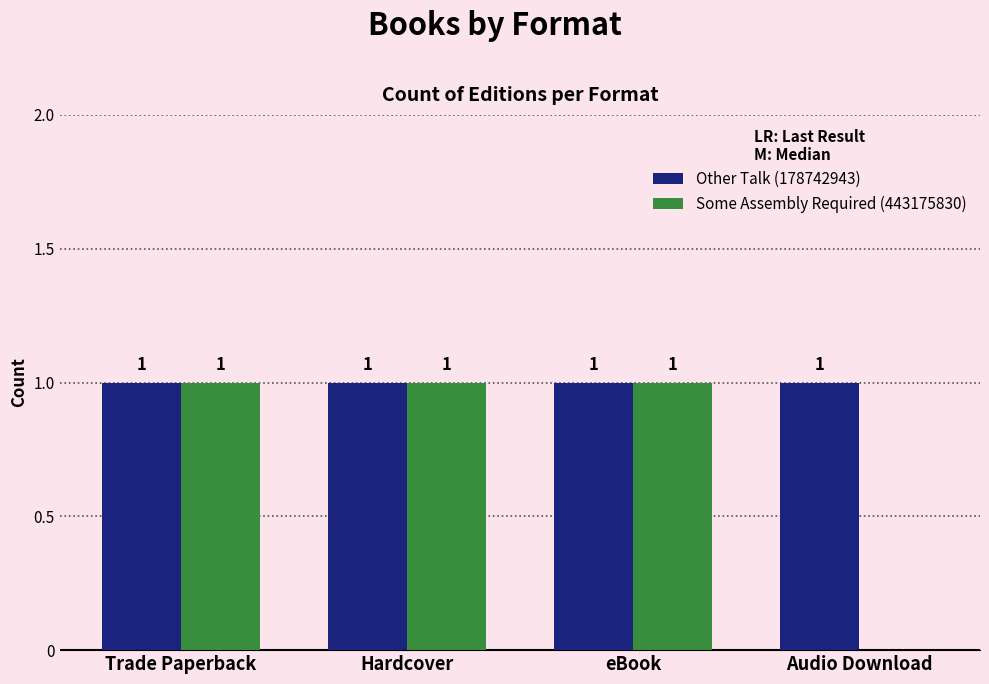

Which series has the largest total across all categories?

Other Talk (178742943)